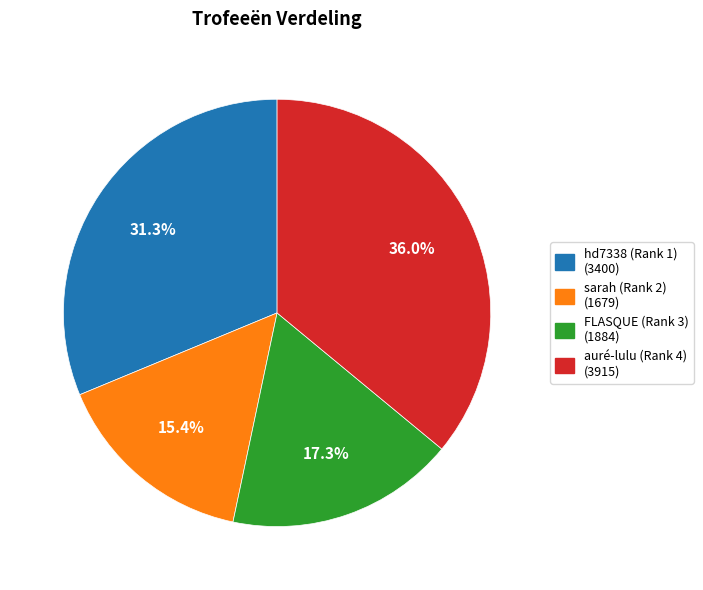

Combined, what portion of the pie is sarah (Rank 2) (1679) and hd7338 (Rank 1) (3400)?

46.7%